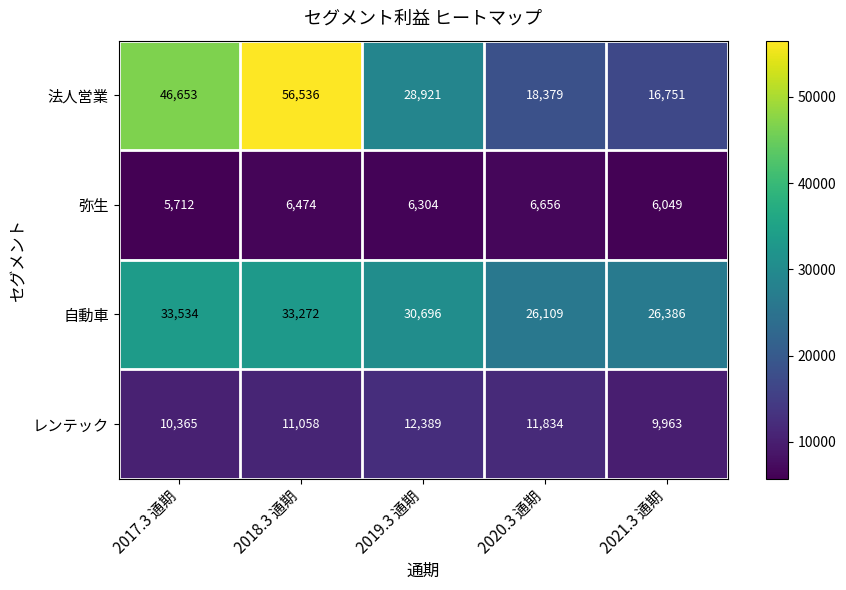

Reading left to right, extract all data points from this chart.

法人営業: 46653	56536	28921	18379	16751
弥生: 5712	6474	6304	6656	6049
自動車: 33534	33272	30696	26109	26386
レンテック: 10365	11058	12389	11834	9963